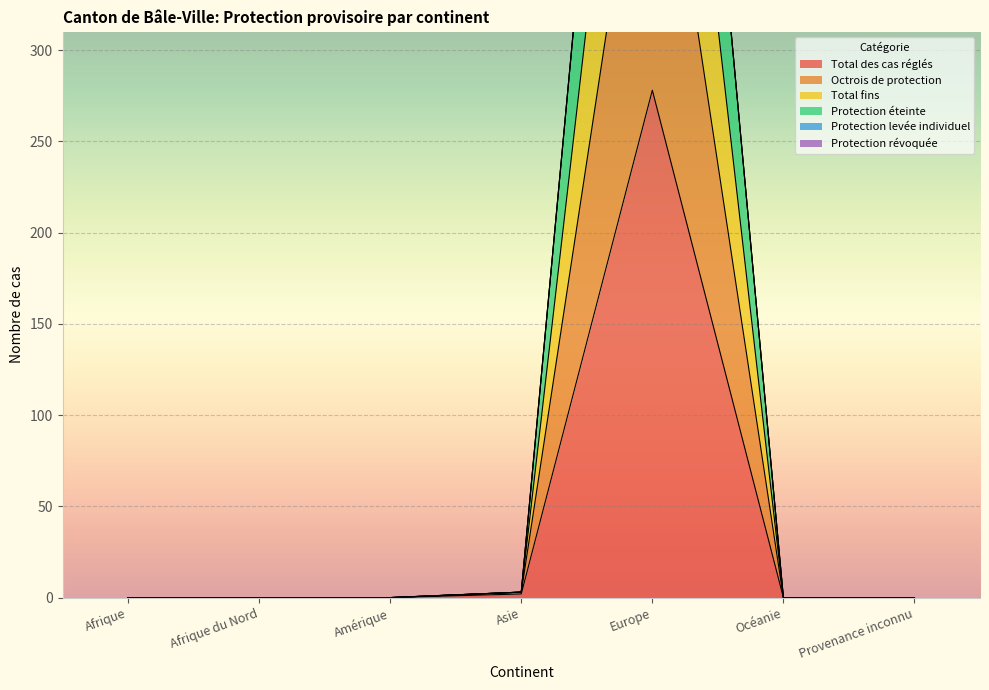

At Afrique du Nord, list the series in order from largest to smallest.

Total des cas réglés, Octrois de protection, Total fins, Protection éteinte